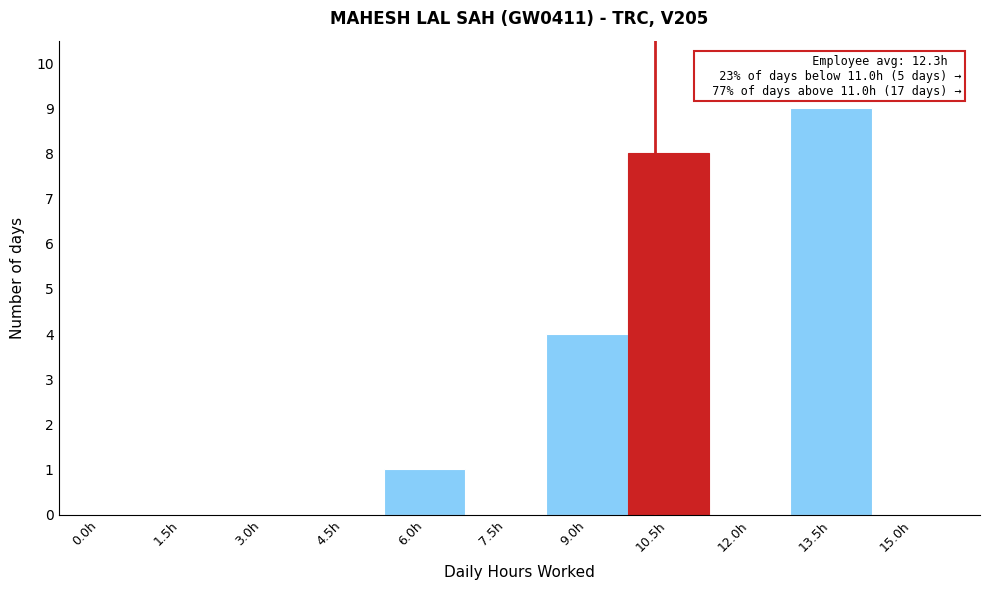

Reading left to right, transcribe all the data shown in this chart.

0.0h=0	1.5h=0	3.0h=0	4.5h=0	6.0h=1	7.5h=0	9.0h=4	10.5h=8	12.0h=0	13.5h=9	15.0h=0